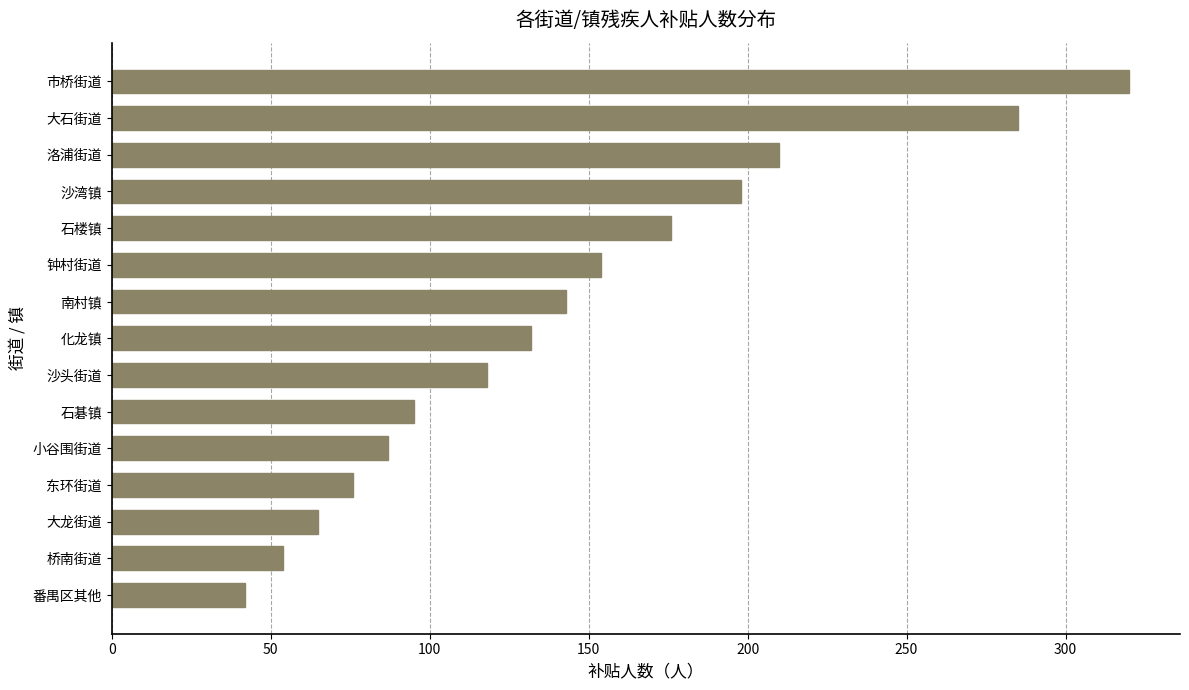

The value at 桥南街道 is 54. True or false?

True